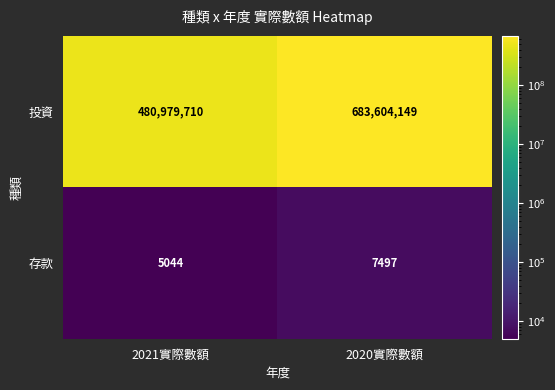

The value of 存款 at 2020實際數額 is 7497. True or false?

True